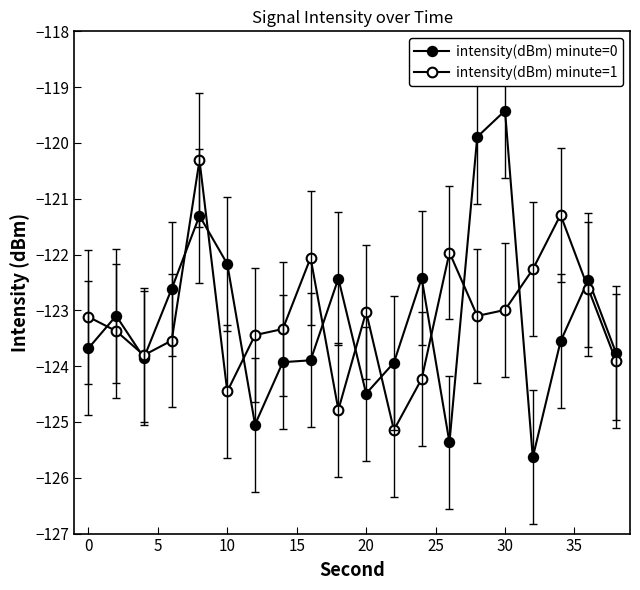

How many distinct data groups are displayed?

2